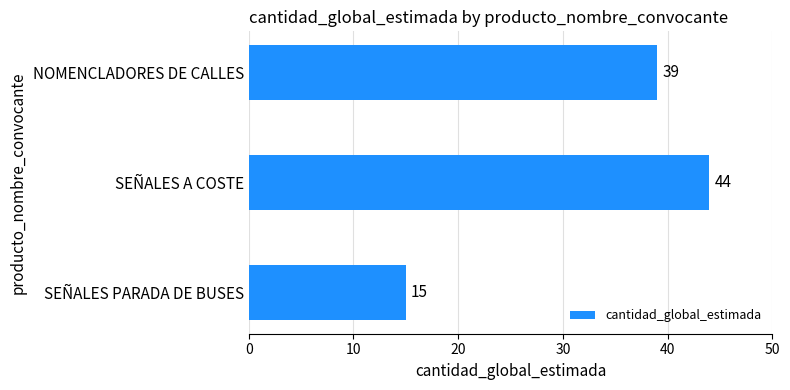

Are the bars horizontal?

Yes